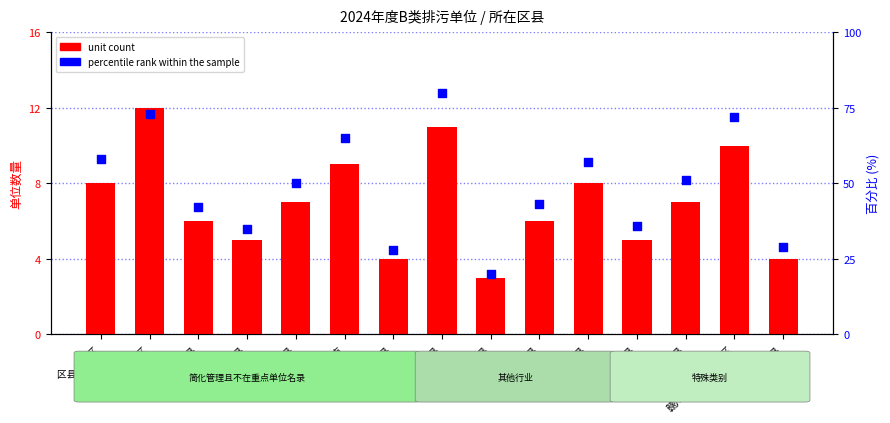

What are all the series names shown in the legend?

unit count, percentile rank within the sample